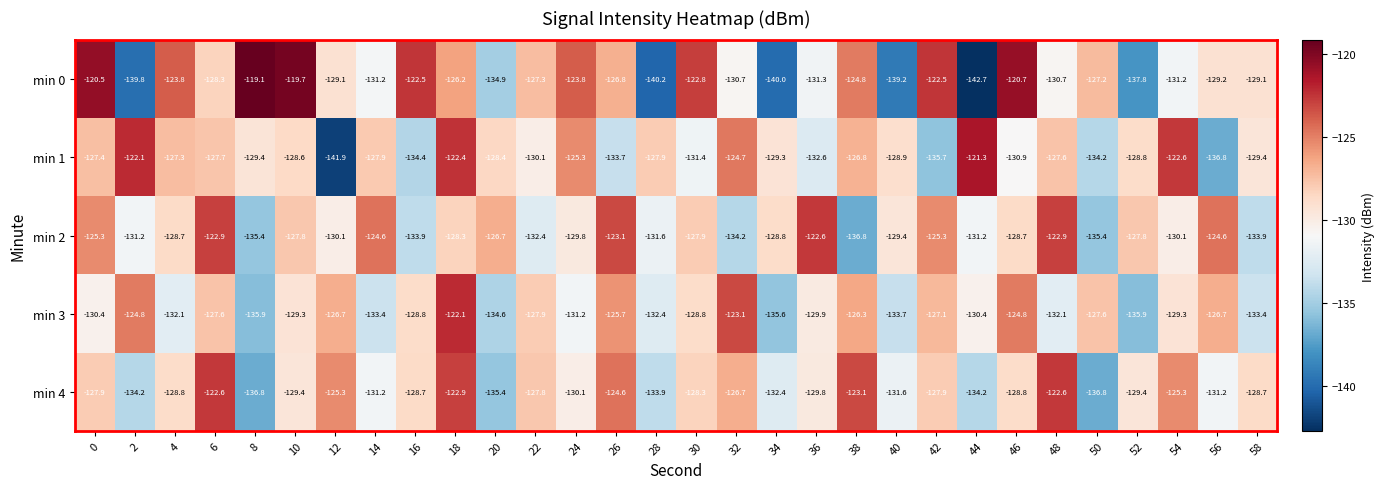

Which series has the largest total across all categories?

min 2